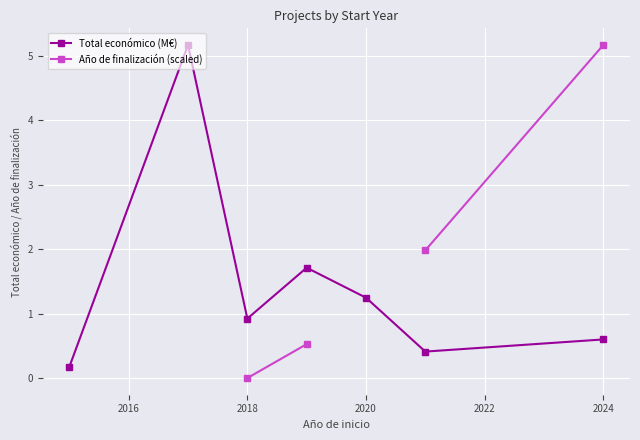

What is the maximum value for Total económico (M€)?

5.2